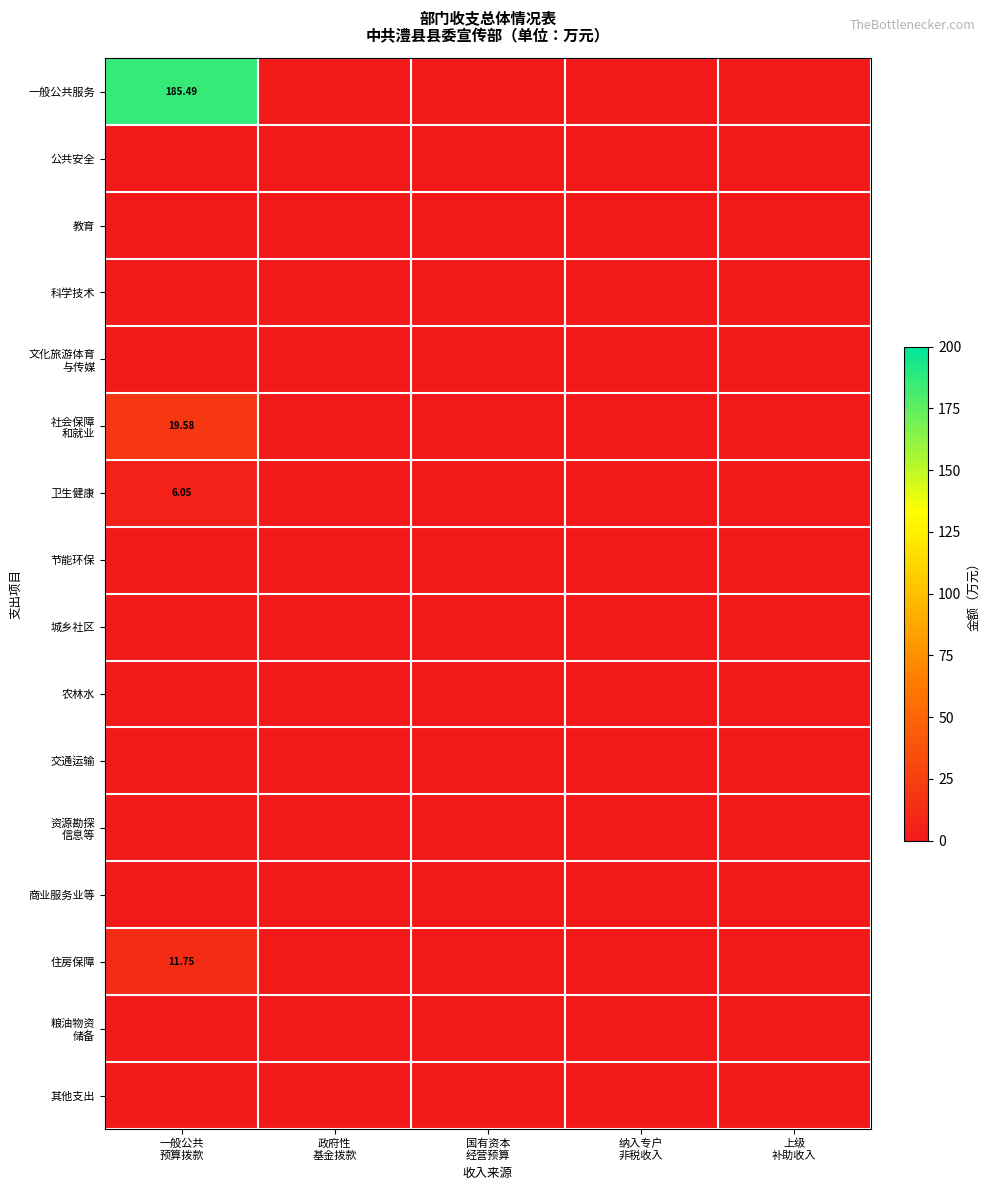

Which has a higher value, 纳入专户
非税收入 or 政府性
基金拨款?

纳入专户
非税收入